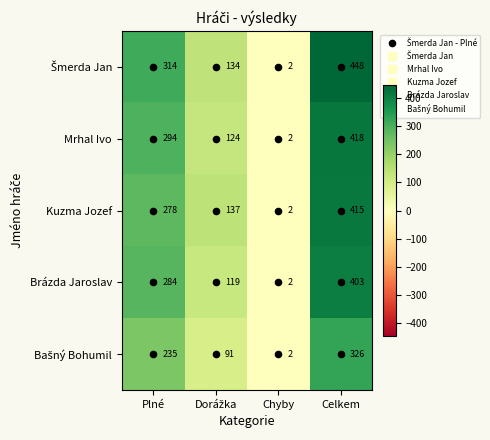

At which category is the sum across all series the highest?

Celkem